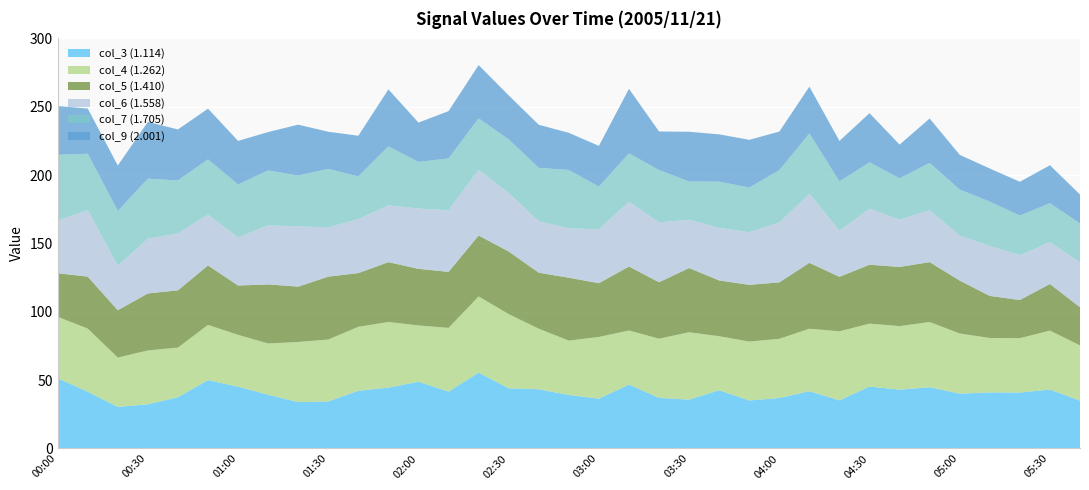

Reading left to right, what are all the values shown in this chart?

col_3 (1.114): 51.4	41.5	30.4	32.3	37.5	50.0	45.2	39.3	33.9	34.4	42.2	44.5	48.8	41.6	55.5	44.0	43.3	39.1	36.4	46.8	37.0	35.7	42.6	35.1	36.9	41.9	35.2	45.3	43.0	44.8	40.1	41.0	40.9	43.1	35.0
col_4 (1.262): 44.9	46.2	36.1	39.4	36.3	40.4	37.9	37.5	44.0	45.3	46.8	48.0	41.2	46.6	55.7	54.3	44.3	39.8	45.2	39.5	43.3	49.3	39.5	43.1	43.3	45.7	50.5	46.0	46.5	47.7	44.0	39.8	39.8	43.1	40.4
col_5 (1.410): 31.9	38.0	34.6	41.7	41.9	43.5	36.1	43.2	40.5	46.0	39.3	43.8	41.4	41.0	44.6	45.8	41.0	46.0	39.3	46.8	41.3	47.0	40.8	41.5	41.3	48.2	39.9	43.1	43.3	43.8	38.7	30.8	27.9	34.1	27.9
col_6 (1.558): 38.6	48.7	32.6	40.1	41.7	37.2	35.2	43.2	44.1	36.1	39.5	41.6	44.1	45.1	48.1	42.8	37.7	36.1	39.5	47.4	43.8	35.3	38.5	38.5	43.8	50.6	33.7	41.0	34.6	38.0	32.9	36.5	32.8	30.6	32.8
col_7 (1.705): 48.0	41.2	40.1	43.9	38.7	40.4	38.7	40.2	37.2	42.7	31.2	43.1	34.1	37.9	37.6	39.2	39.0	42.7	31.2	35.4	38.3	28.0	33.8	32.7	38.3	44.1	36.0	33.9	30.2	34.6	33.7	32.5	29.0	28.5	28.5
col_9 (2.001): 35.7	33.1	33.2	41.5	37.3	37.1	31.9	28.1	37.2	27.2	29.8	41.7	28.8	34.6	39.0	32.2	31.5	27.2	29.8	47.2	28.2	36.4	34.6	34.9	28.2	34.2	29.7	36.0	24.7	32.5	25.4	24.2	24.7	27.8	21.2